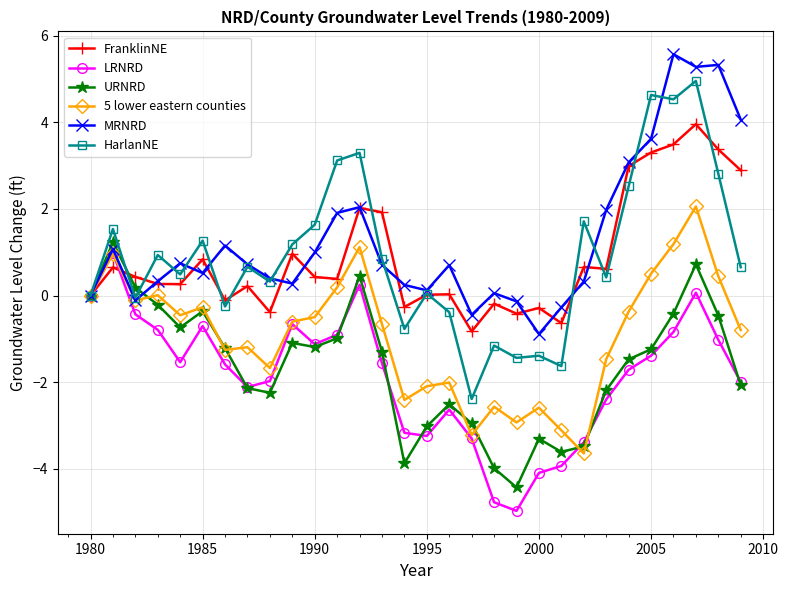

Which series has the largest range (max minus min)?

HarlanNE